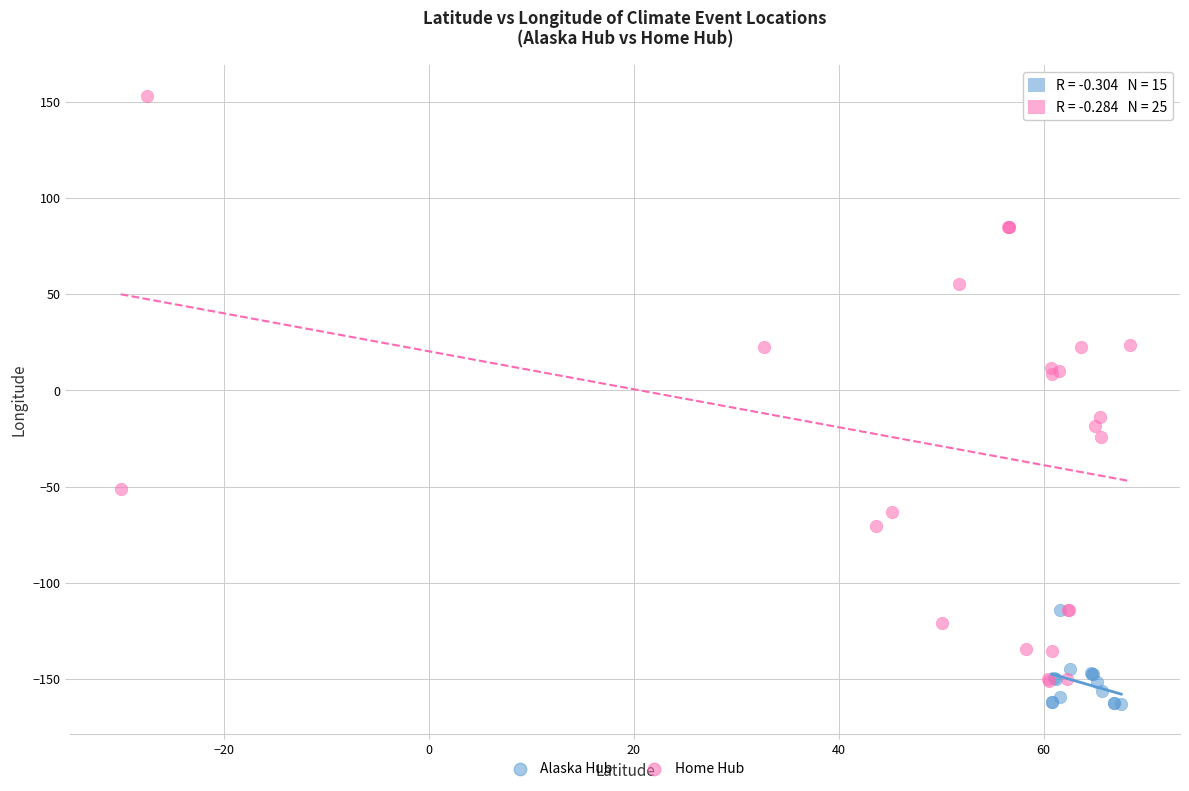

Which series has the widest spread of Y values?

Home Hub